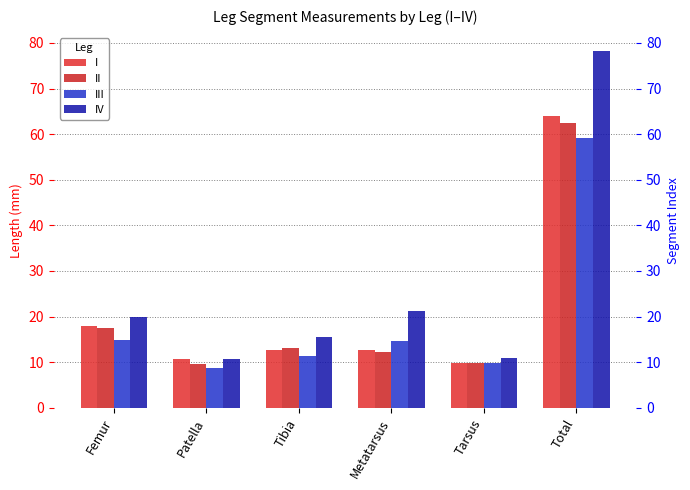

What are all the series names shown in the legend?

I, II, III, IV